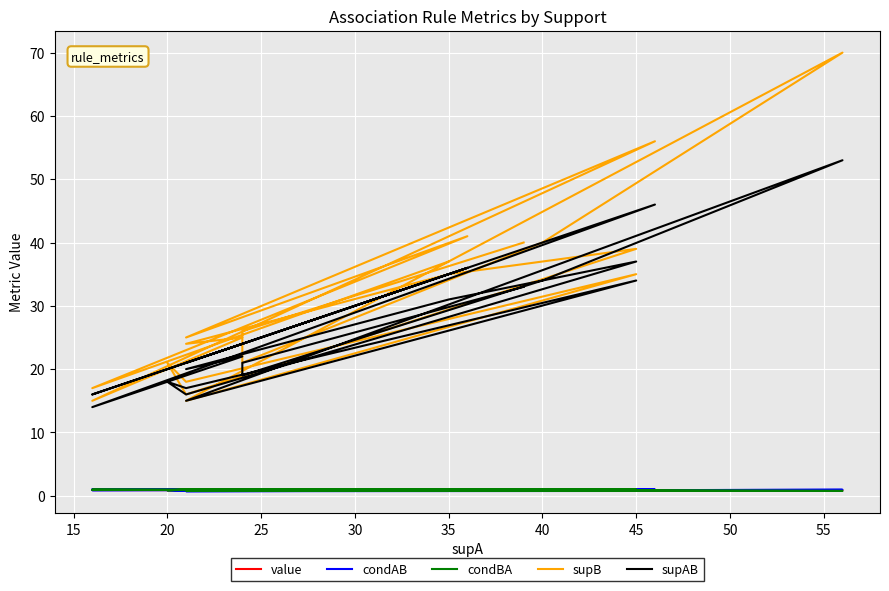

What are all the series names shown in the legend?

value, condAB, condBA, supB, supAB